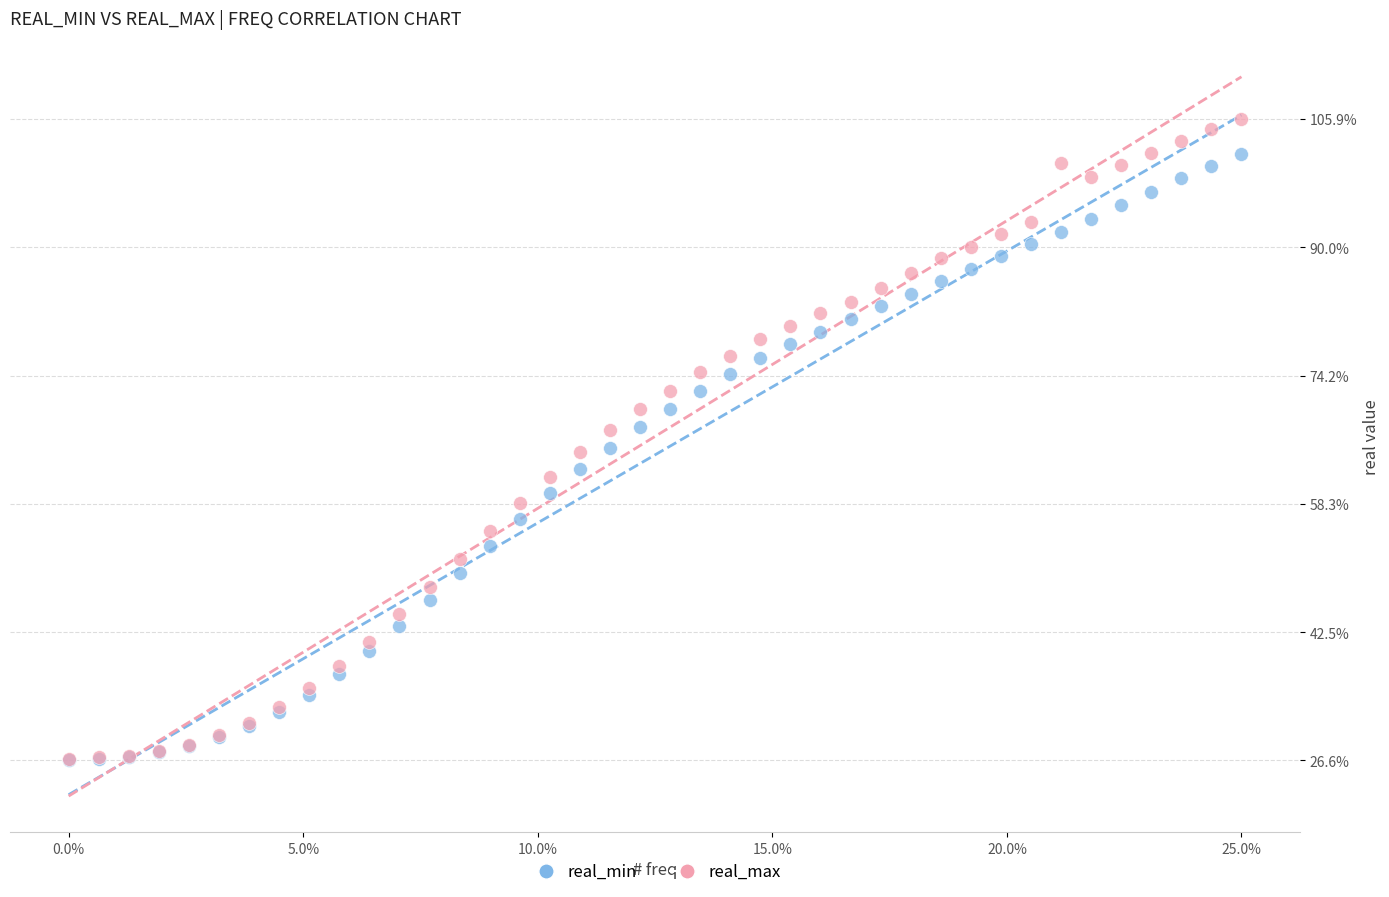

Which series reaches the maximum Y coordinate?

real_max